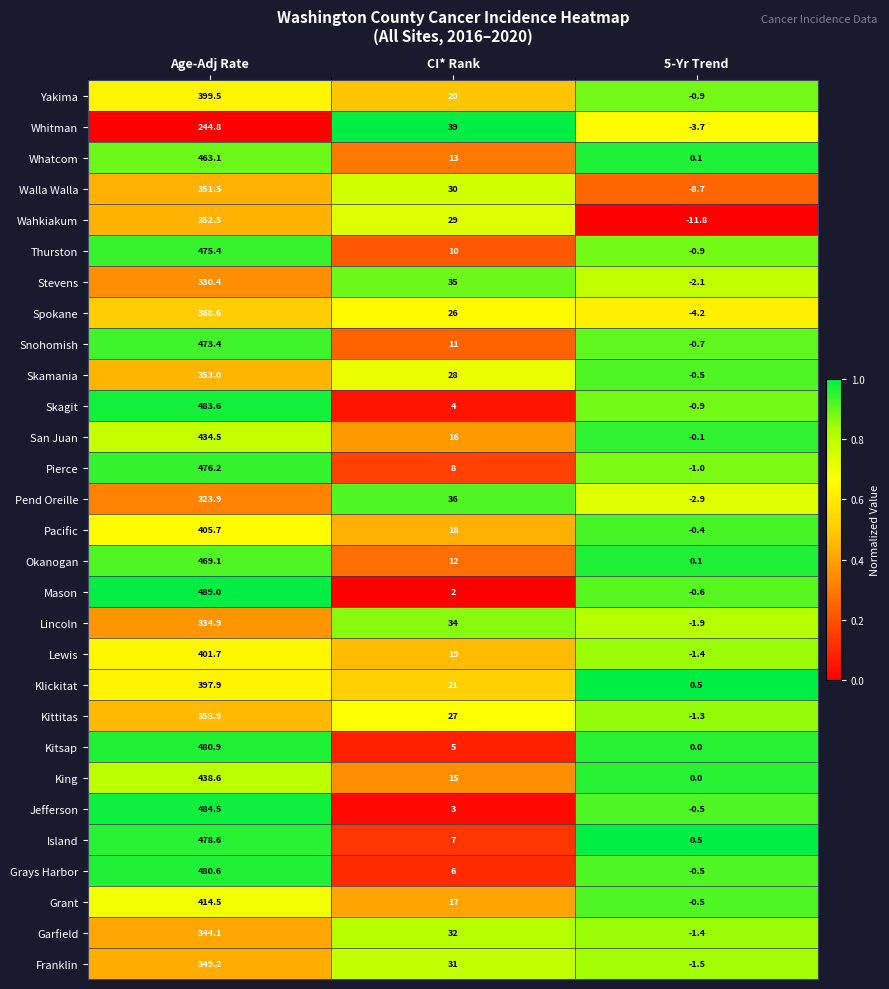

What is the greatest value displayed?

489.0